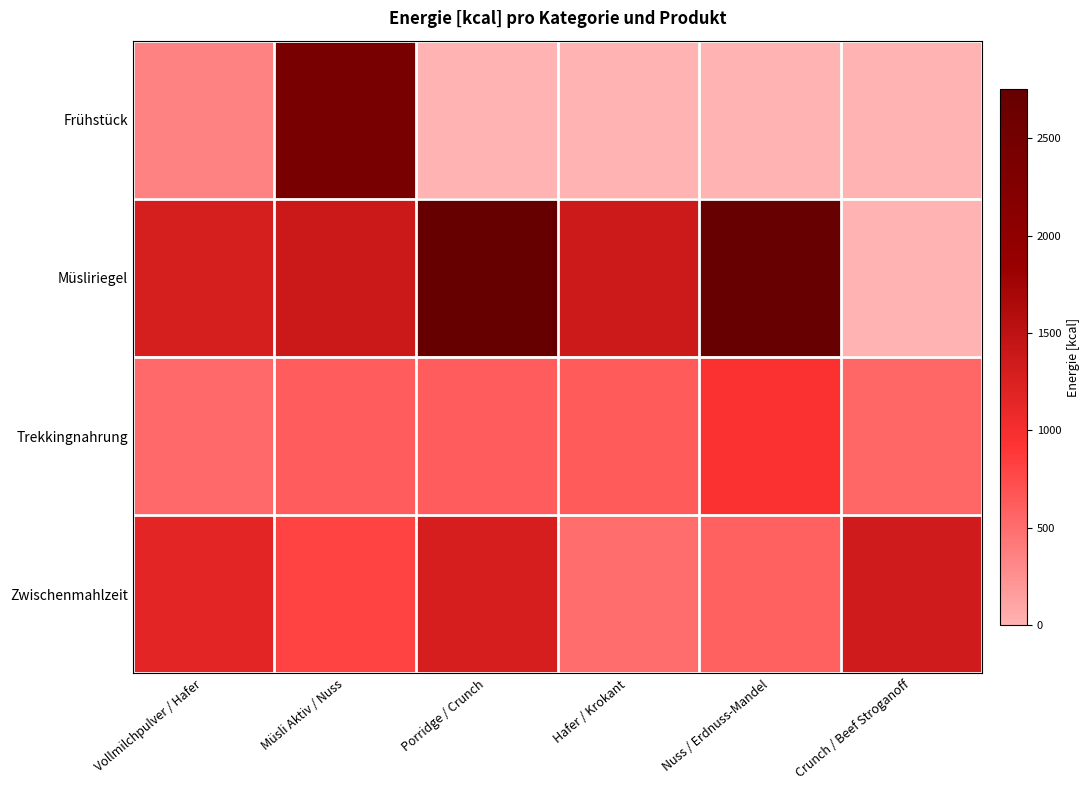

Reading right to left, list all the values displayed in this chart.

Frühstück: Crunch / Beef Stroganoff=0.0	Nuss / Erdnuss-Mandel=0.0	Hafer / Krokant=0.0	Porridge / Crunch=0.0	Müsli Aktiv / Nuss=2422.0	Vollmilchpulver / Hafer=347.2
Müsliriegel: Crunch / Beef Stroganoff=0.0	Nuss / Erdnuss-Mandel=2725.0	Hafer / Krokant=1375.0	Porridge / Crunch=2754.0	Müsli Aktiv / Nuss=1382.5	Vollmilchpulver / Hafer=1293.0
Trekkingnahrung: Crunch / Beef Stroganoff=540.0	Nuss / Erdnuss-Mandel=950.0	Hafer / Krokant=629.0	Porridge / Crunch=621.9	Müsli Aktiv / Nuss=617.1	Vollmilchpulver / Hafer=533.8
Zwischenmahlzeit: Crunch / Beef Stroganoff=1348.0	Nuss / Erdnuss-Mandel=601.0	Hafer / Krokant=495.0	Porridge / Crunch=1285.0	Müsli Aktiv / Nuss=813.0	Vollmilchpulver / Hafer=1172.0